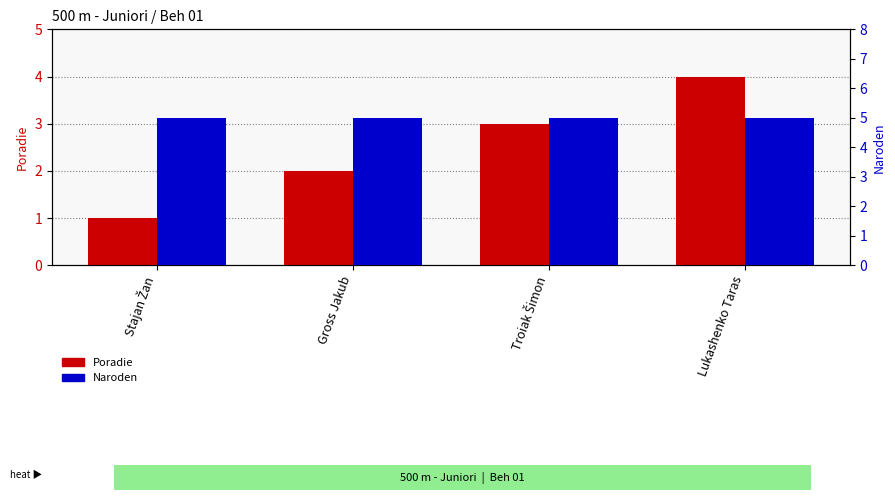

What are all the series names shown in the legend?

Poradie, Naroden